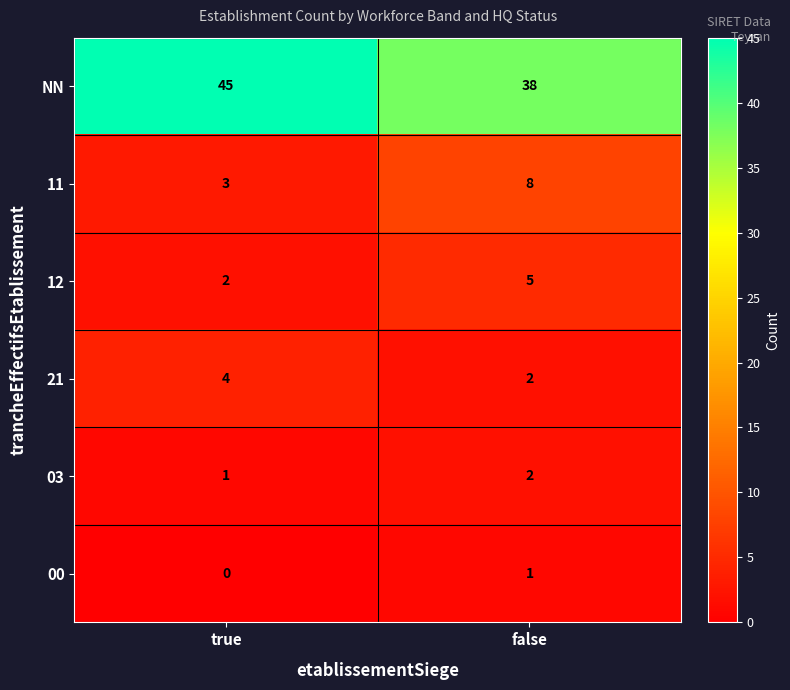

Which category has the lowest value in the NN series?

false